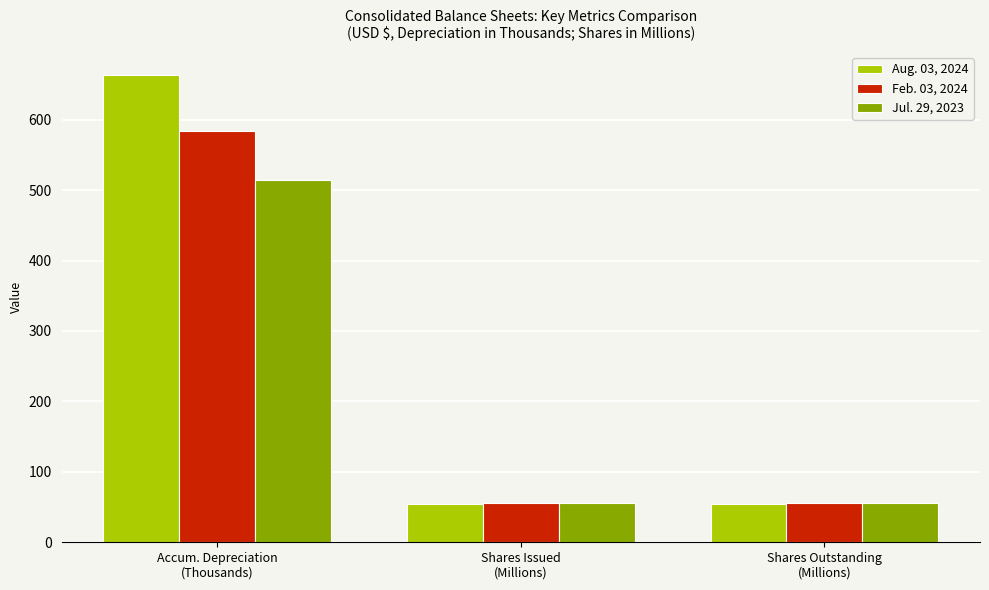

The value of Jul. 29, 2023 at Shares Outstanding
(Millions) is 21.0. True or false?

False